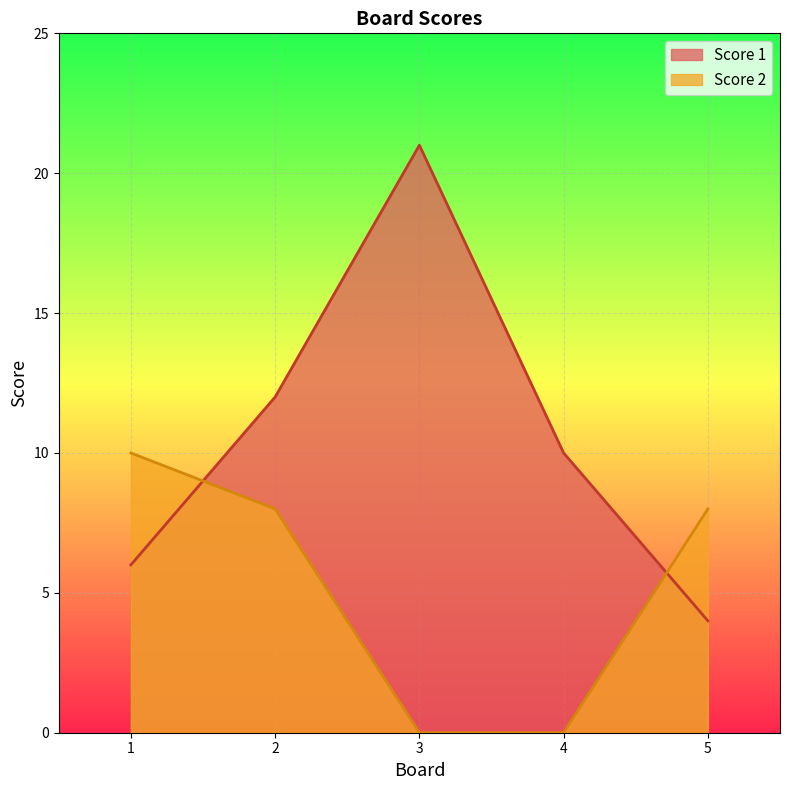

Count the number of categories in the chart.

5